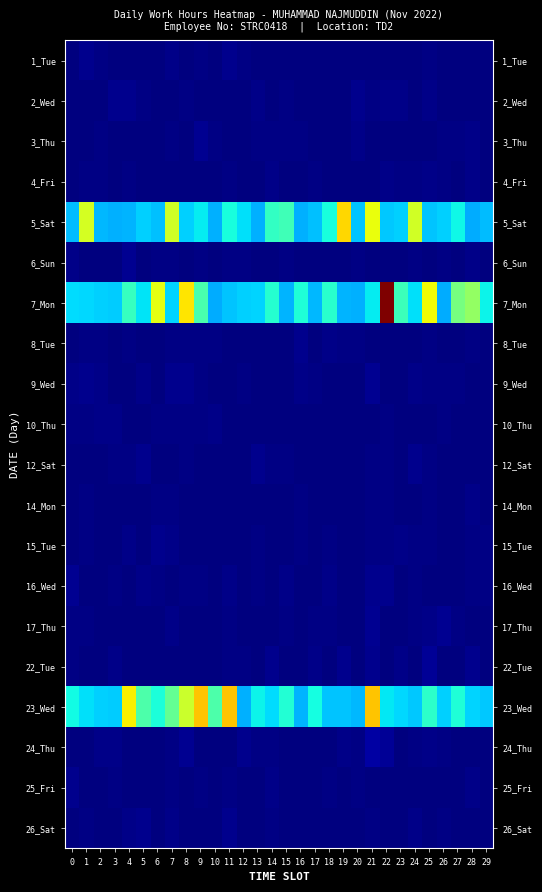

Which category has the lowest value across all series?

12